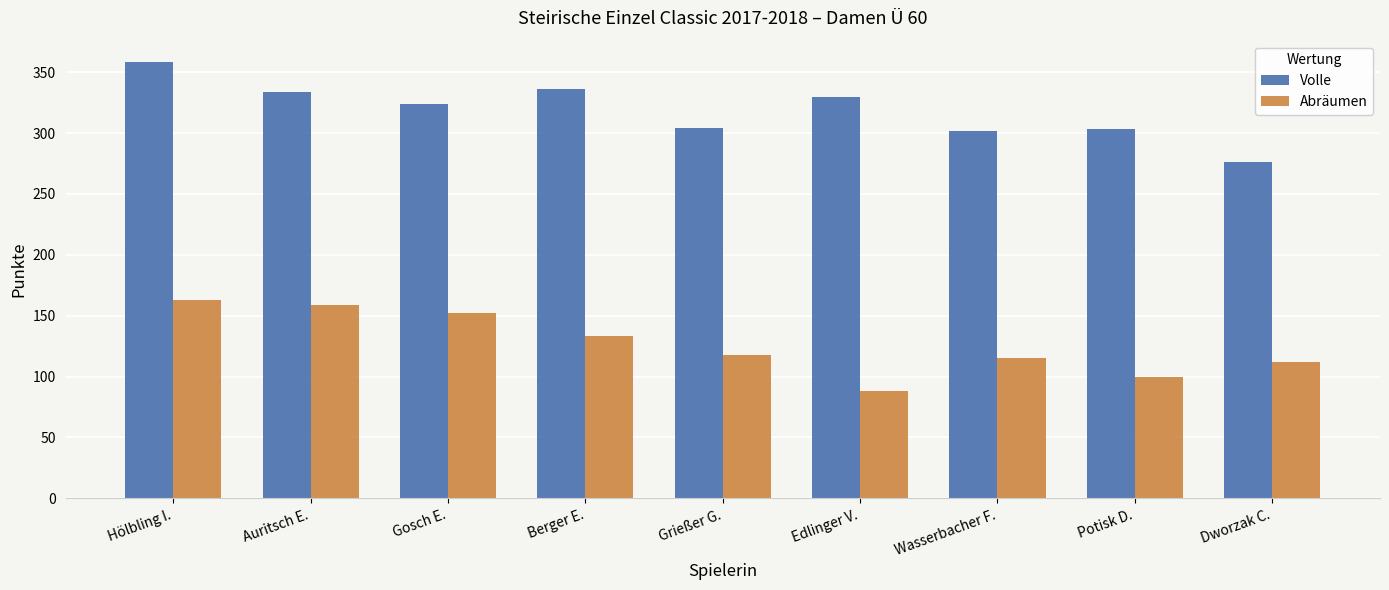

List the series in order of their peak value, highest first.

Volle, Abräumen